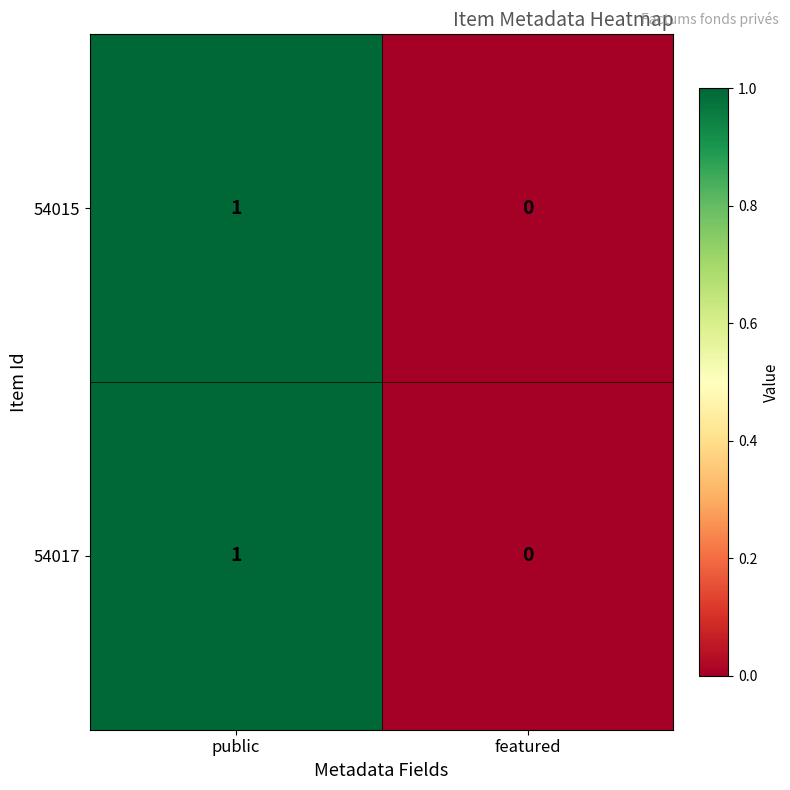

At which category does the chart reach its peak across all series?

public